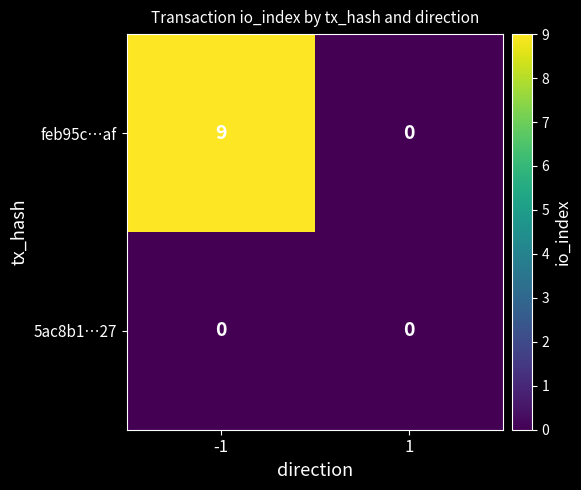

Is it true that feb95c…af equals 4 at 1?

False